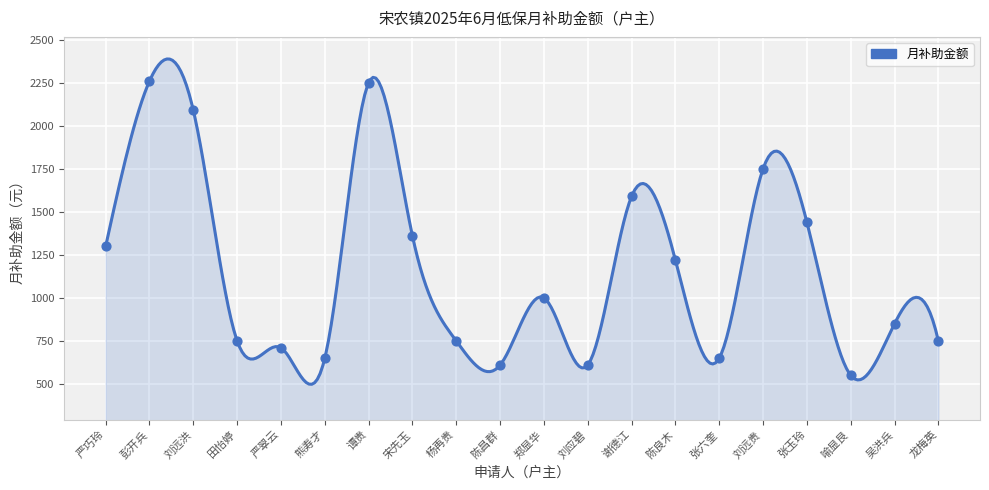

What is the ratio of the value at 龙梅英 to the value at 张六奎?

1.2